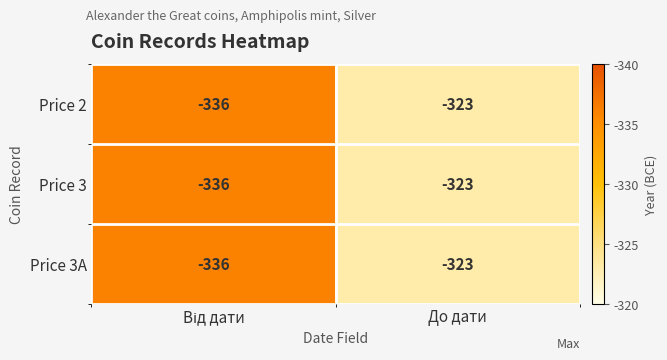

What is the sum of all Price 3A values?

-659